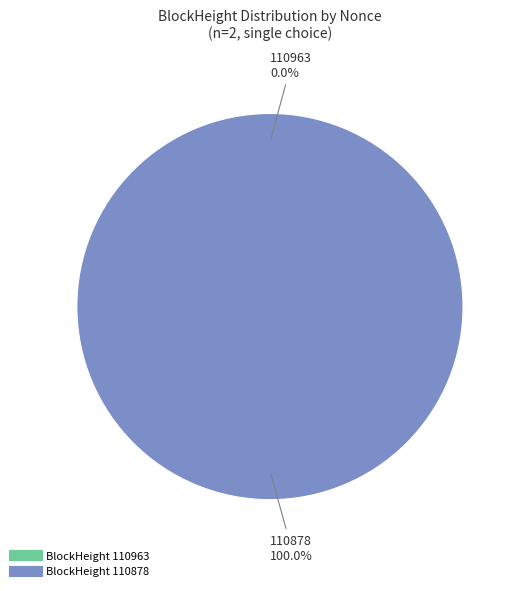

To the nearest percent, what is the combined percentage of 110878 and 110963?

100%